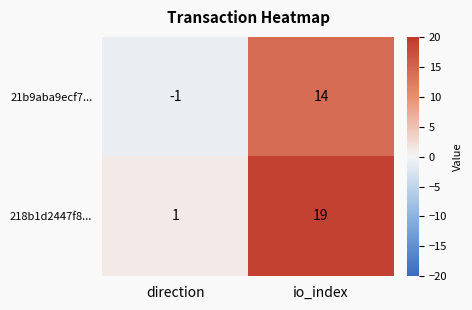

Is the value of 21b9aba9ecf7... at direction greater than the value of 218b1d2447f8... at direction?

No